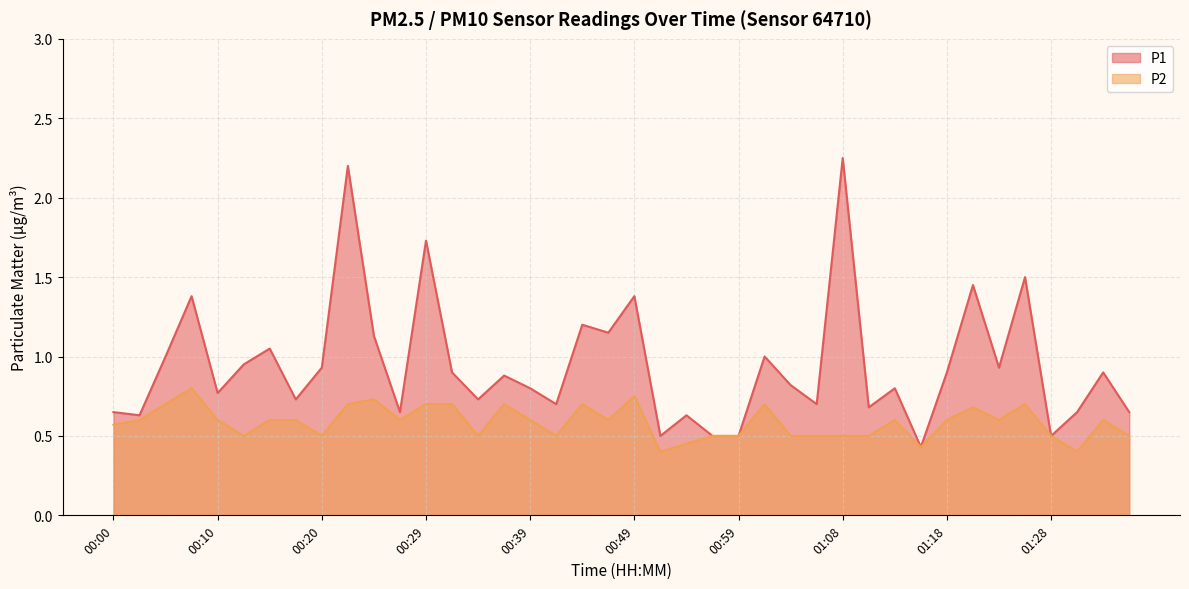

What is the difference between the maximum and minimum values in the P2 series?

0.4